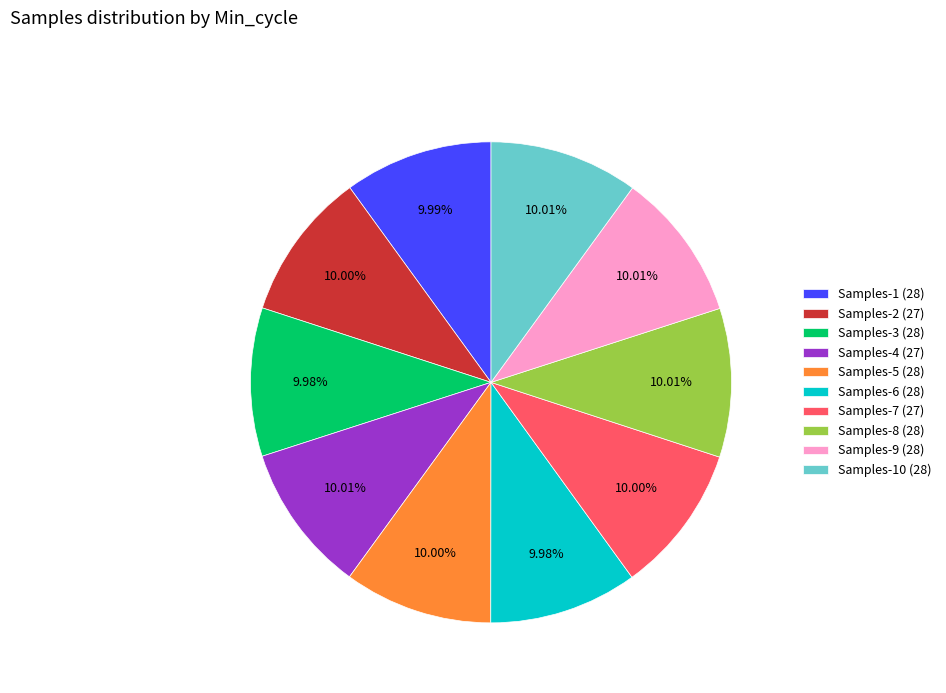

Is Samples-7 (27) the majority of the pie?

No